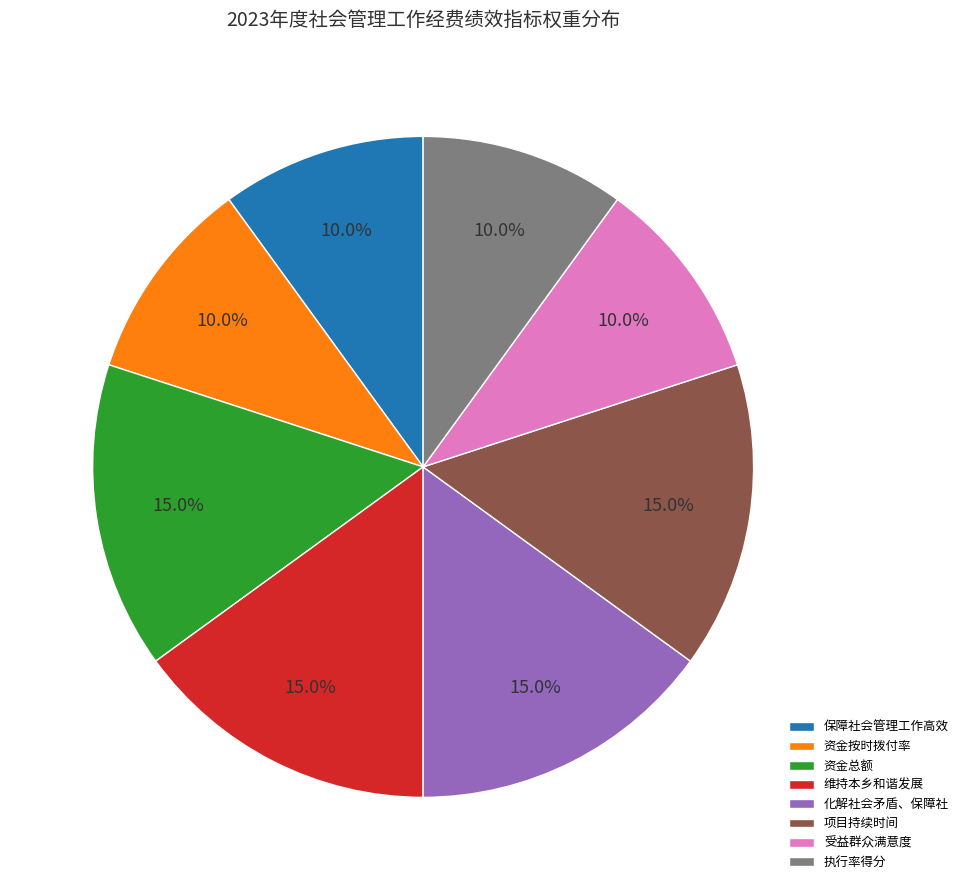

What percentage is NOT represented by 化解社会矛盾、保障社?

85.0%